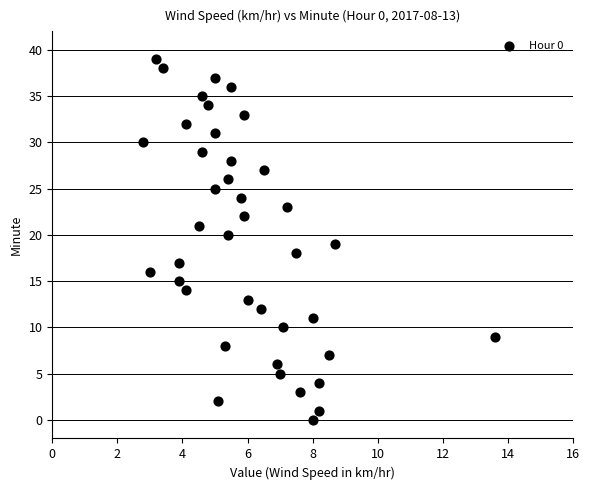

What is the range of Y values (max minus min)?

39